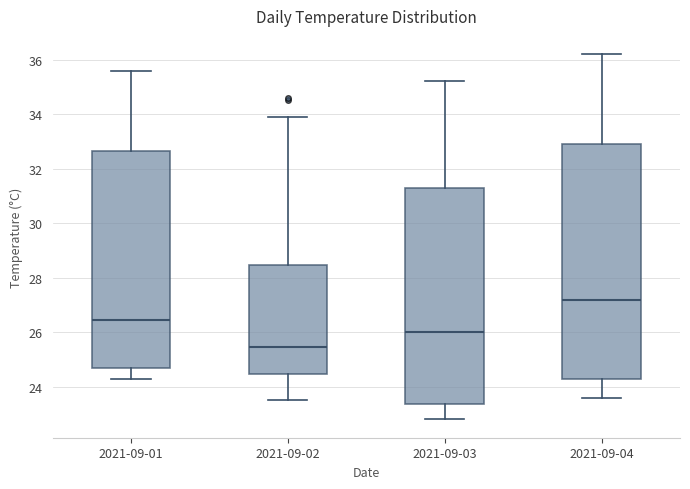

Reading left to right, read every box against the y-axis: the position of its median line, the range the box covers, and the ends of its whiskers. The values are not printed on the chart, so give them approximately, as read against the axis.

2021-09-01: median 26.4, box 24.6 to 32.6, whiskers 24.4 to 35.6
2021-09-02: median 25.4, box 24.4 to 28.4, whiskers 23.6 to 34.0
2021-09-03: median 26.0, box 23.4 to 31.2, whiskers 22.8 to 35.2
2021-09-04: median 27.2, box 24.2 to 33.0, whiskers 23.6 to 36.2